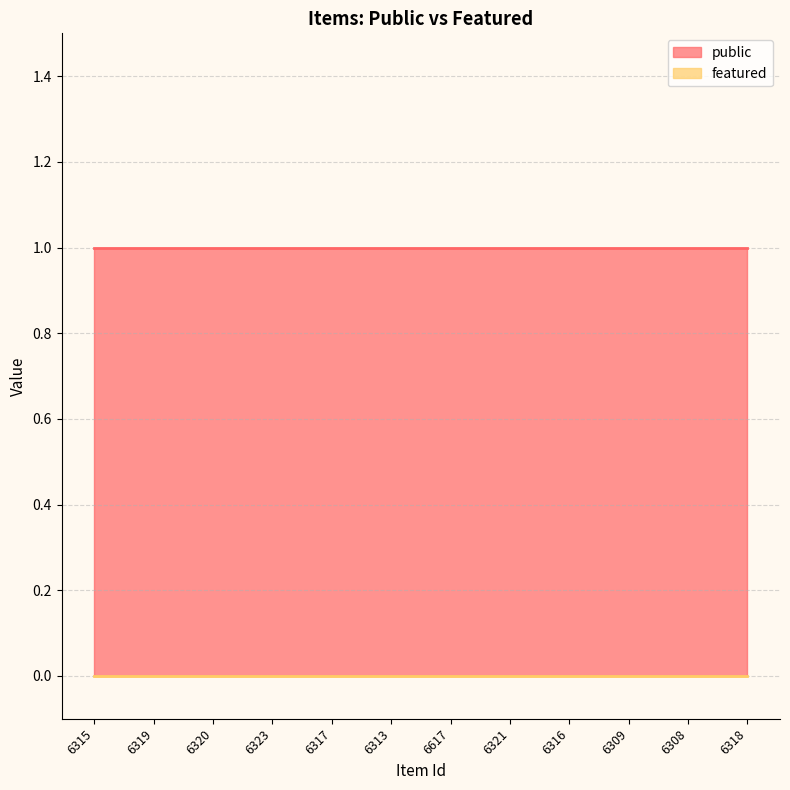

At 6316, list the series in order from largest to smallest.

public, featured